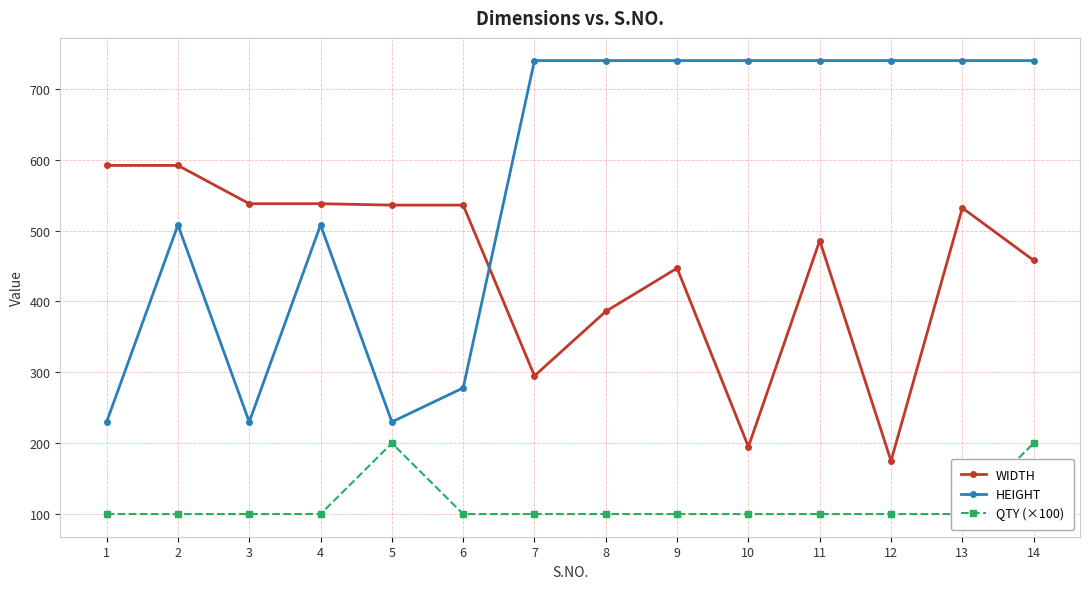

In QTY (×100), how many points are higher than both neighbors (excluding endpoints)?

1